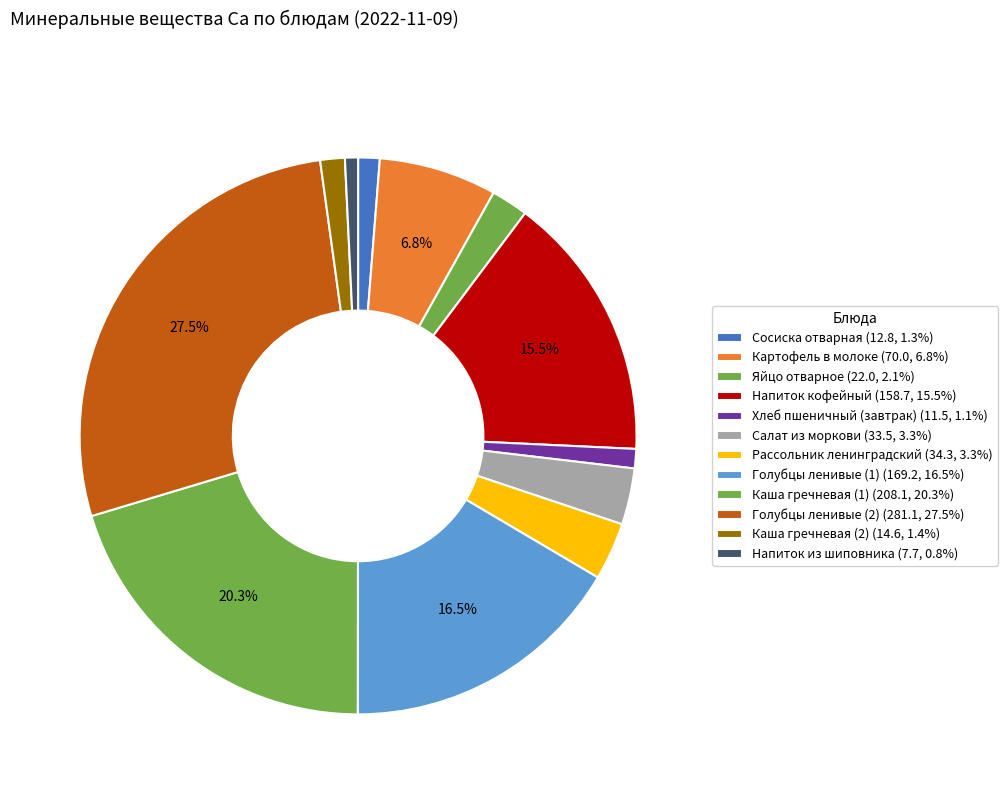

Is there any slice that represents more than half of the pie?

No